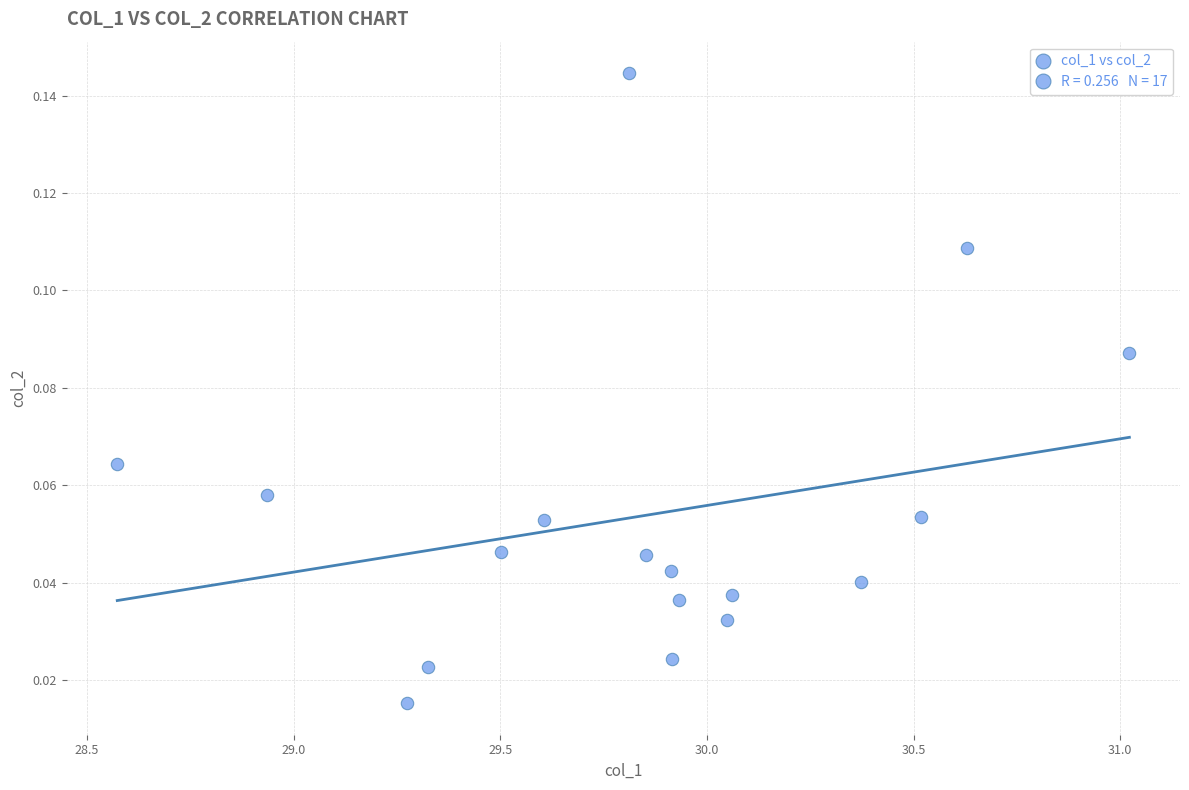

What is the range of X values (max minus min)?

2.4